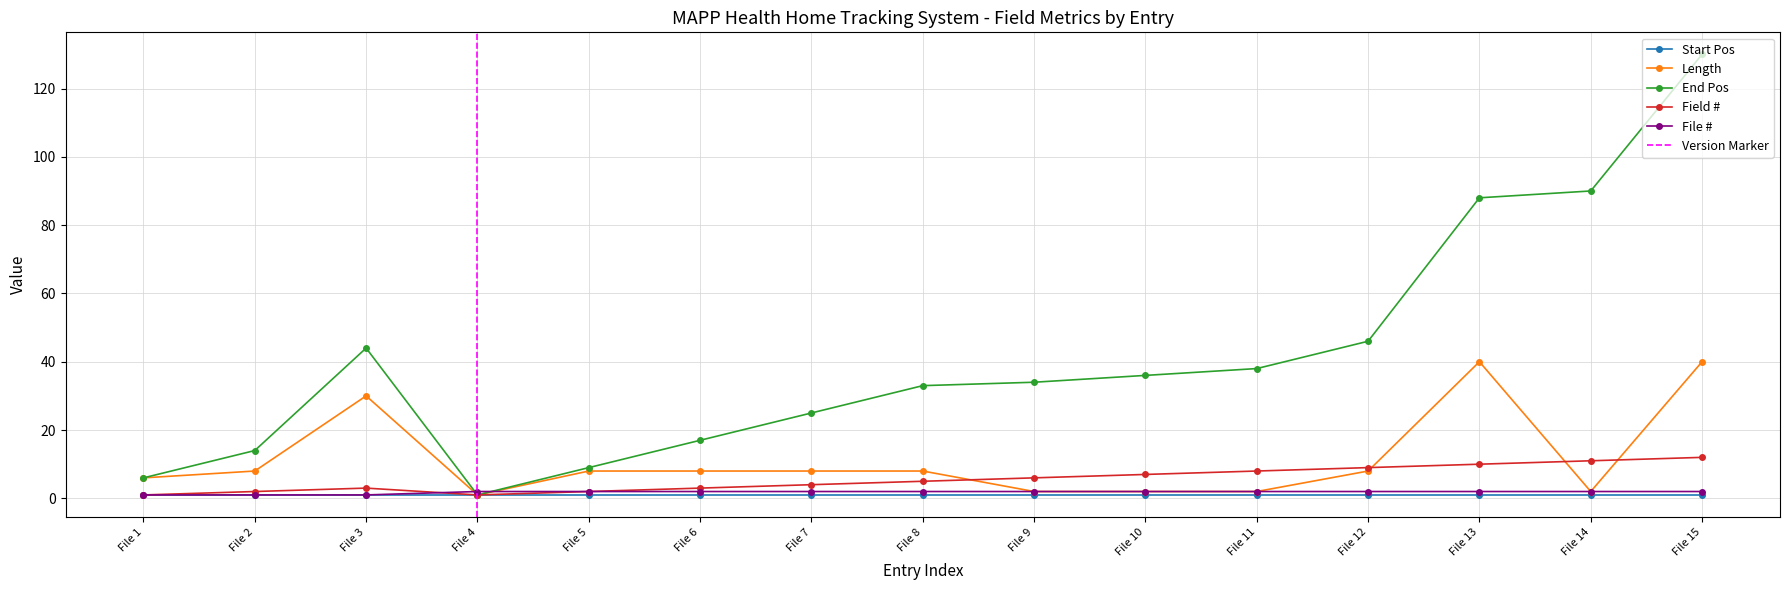

What value does the File # series have at File 6?

2